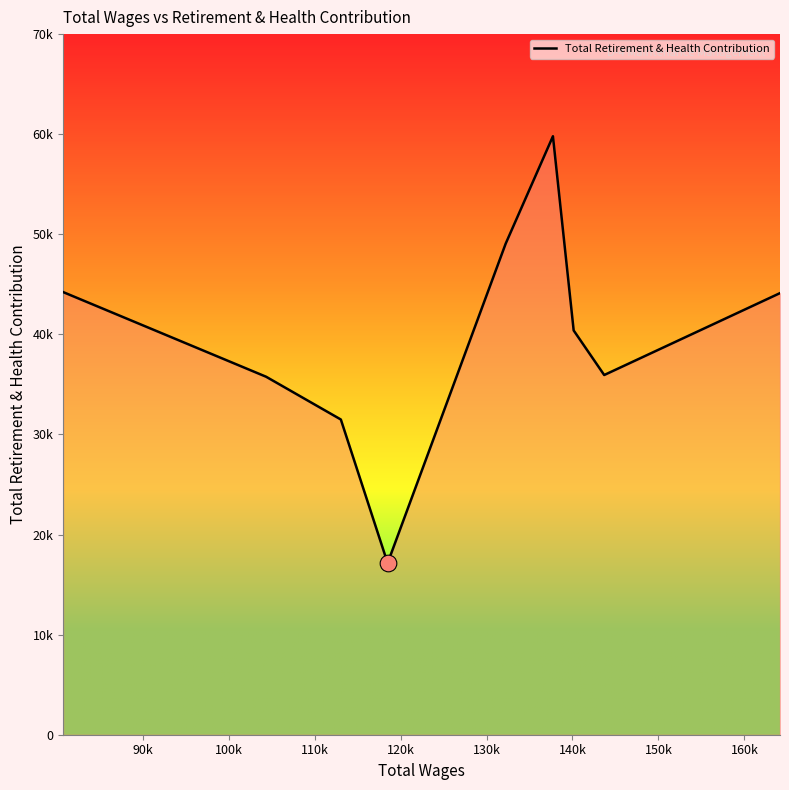

Reading right to left, list all the values displayed in this chart.

44121	35939	40392	59793	49067	17147	31495	35767	44225